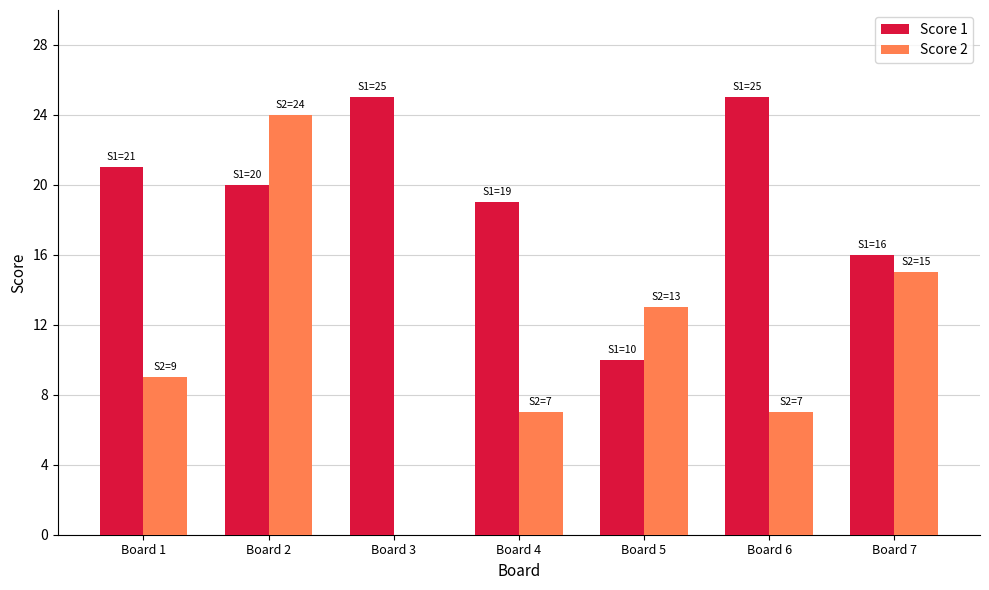

How many categories are shown in the chart?

7